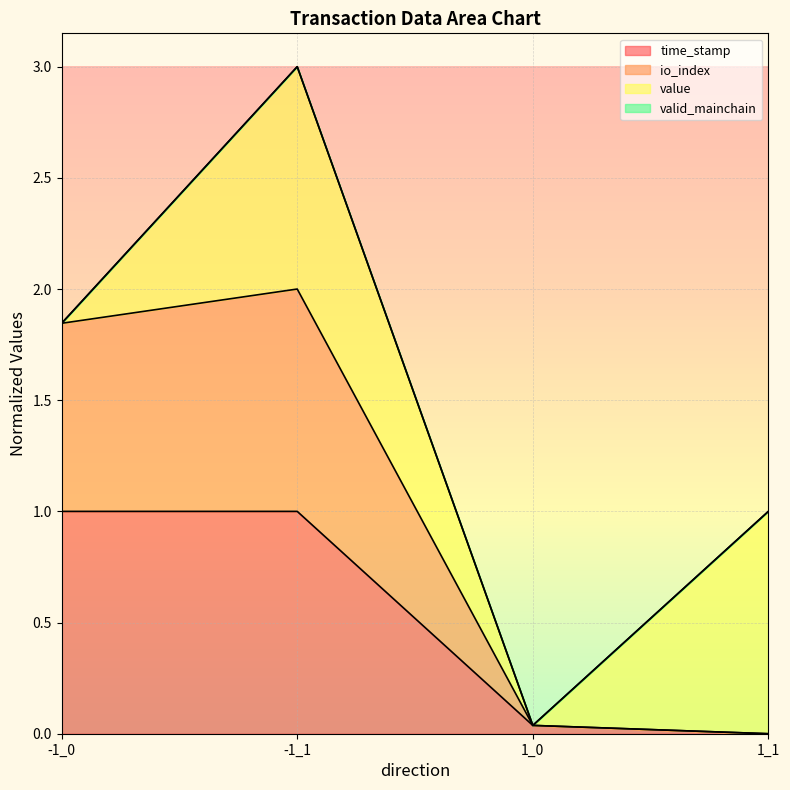

Is the value of time_stamp at 1_0 greater than the value of io_index at 1_1?

Yes